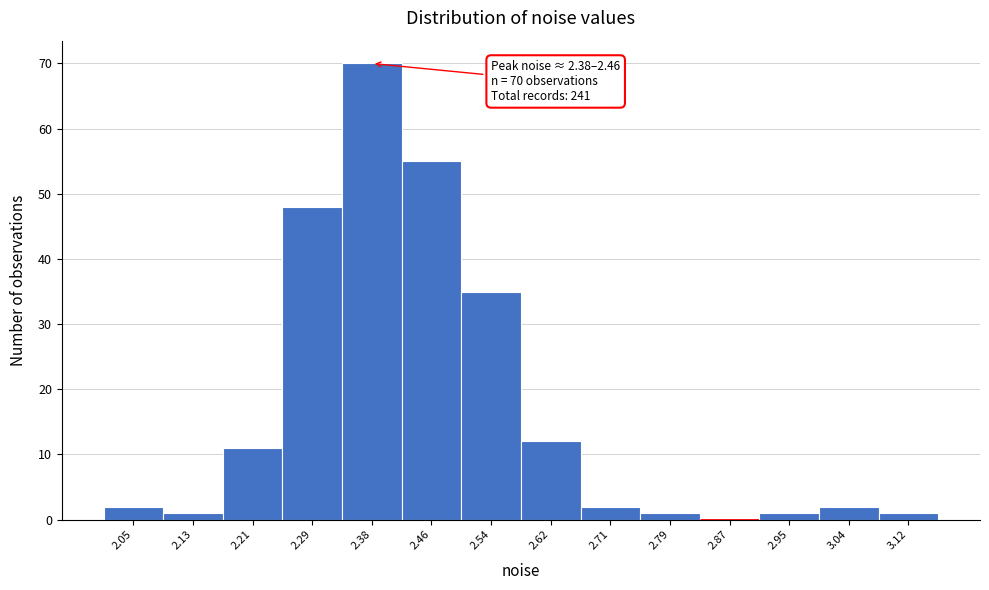

Reading right to left, what are all the values shown in this chart?

3.12=1	3.04=2	2.95=1	2.87=0	2.79=1	2.71=2	2.62=12	2.54=35	2.46=55	2.38=70	2.29=48	2.21=11	2.13=1	2.05=2